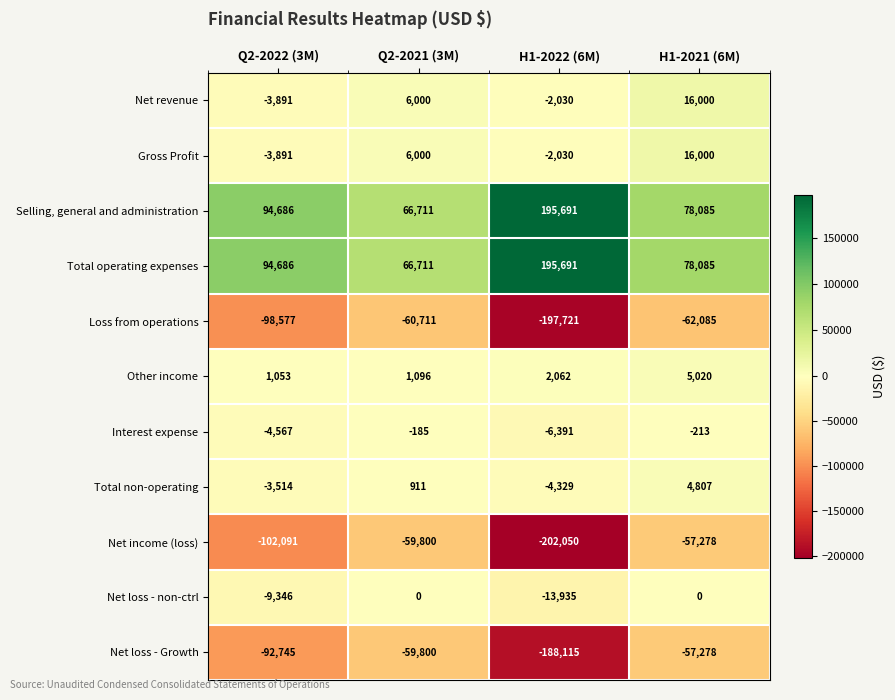

What is the sum of the Net loss - non-ctrl values at Q2-2021 (3M) and Q2-2022 (3M)?

-9346